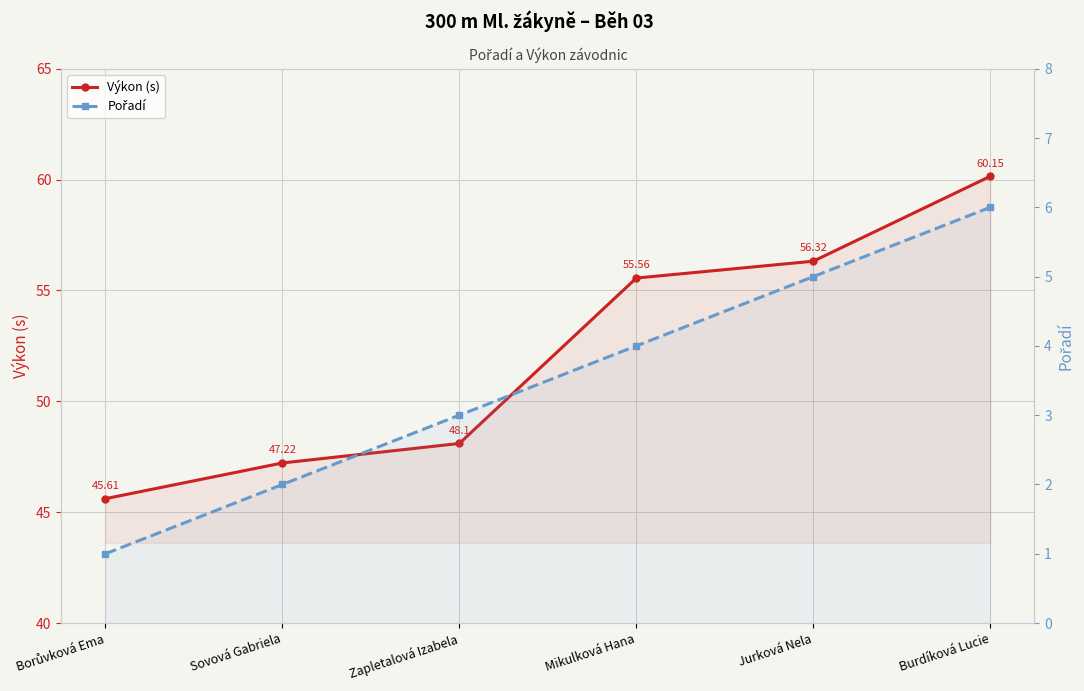

At which label does Pořadí reach its minimum?

Borůvková Ema